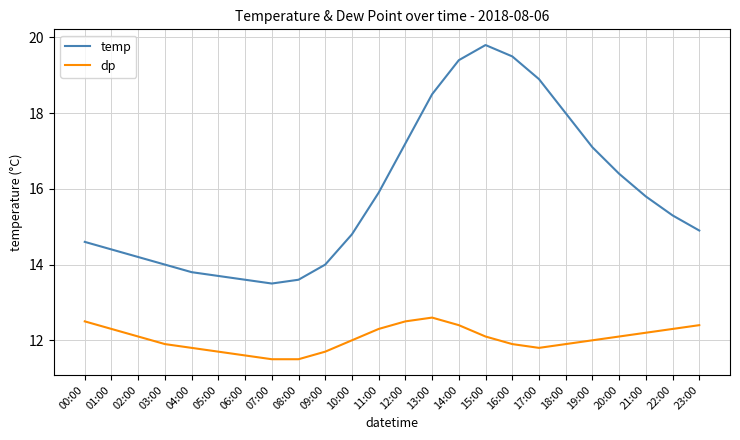

Rank the series at 11:00 from highest to lowest value.

temp, dp